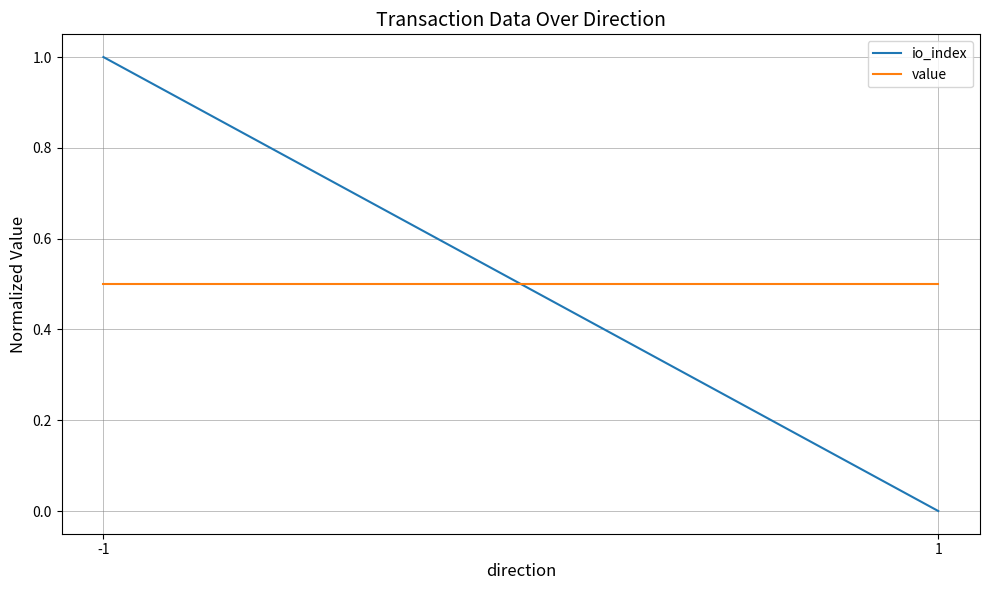

What is the average value of the io_index series?

0.5